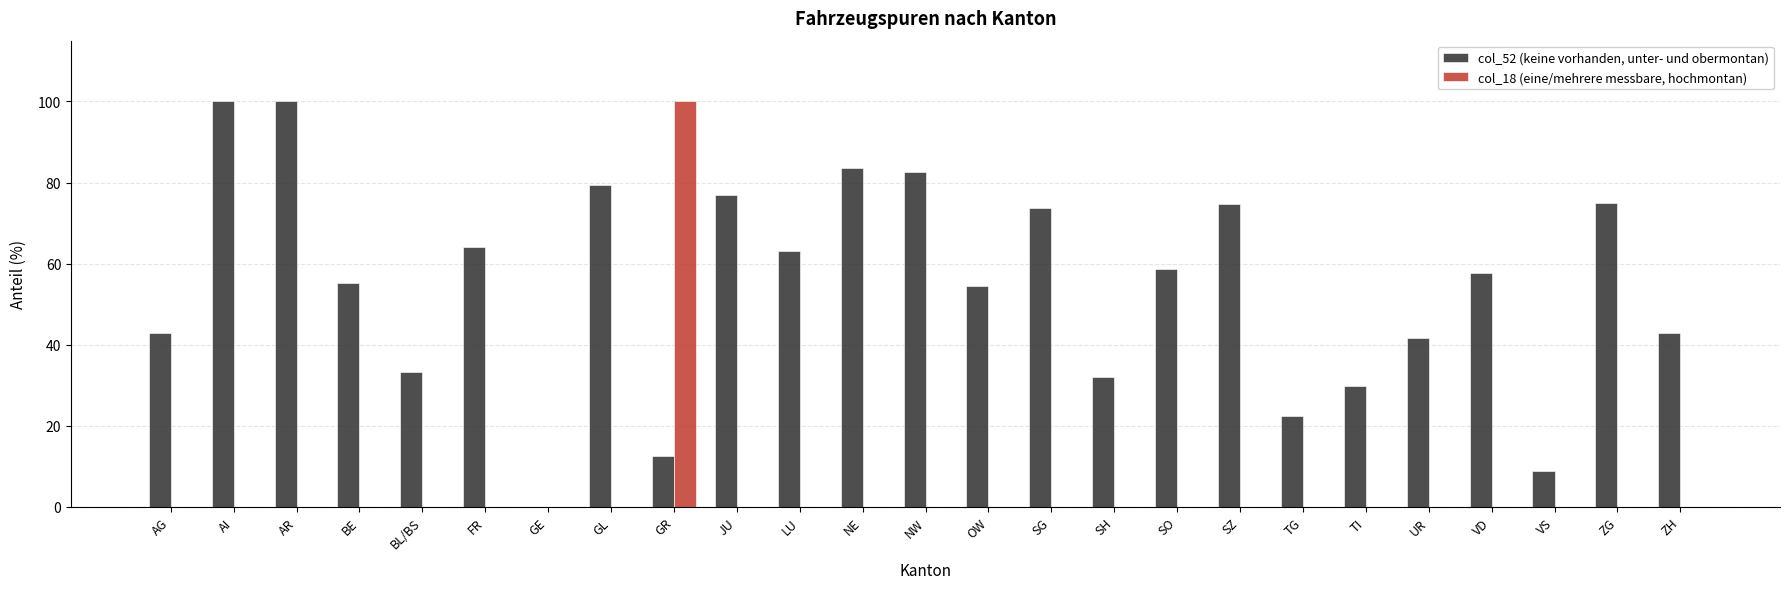

Count the number of data series in this chart.

2